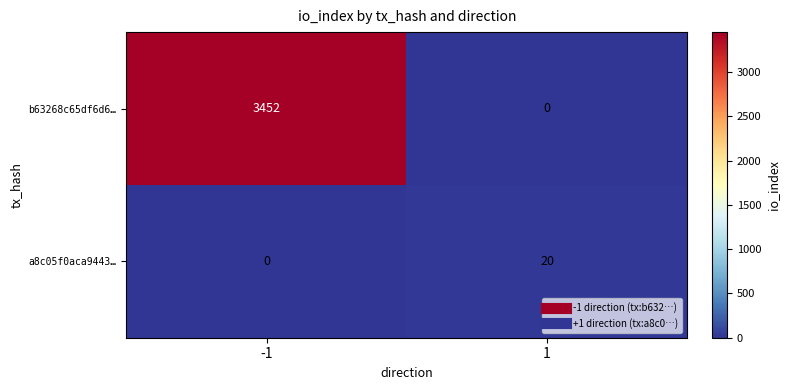

At which category is the sum across all series the highest?

-1